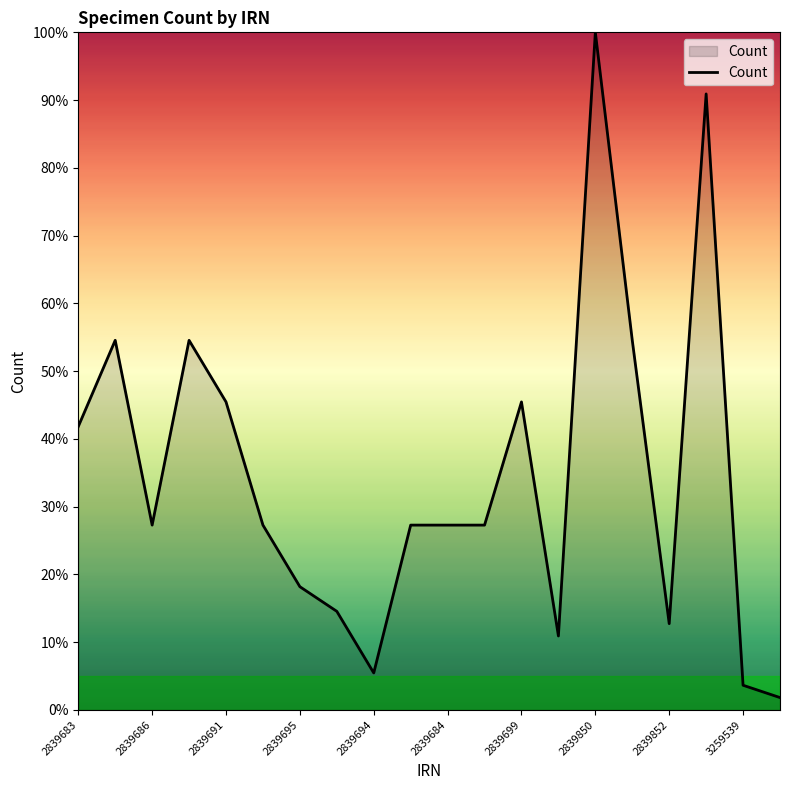

What is the maximum value shown in the chart?

100.0